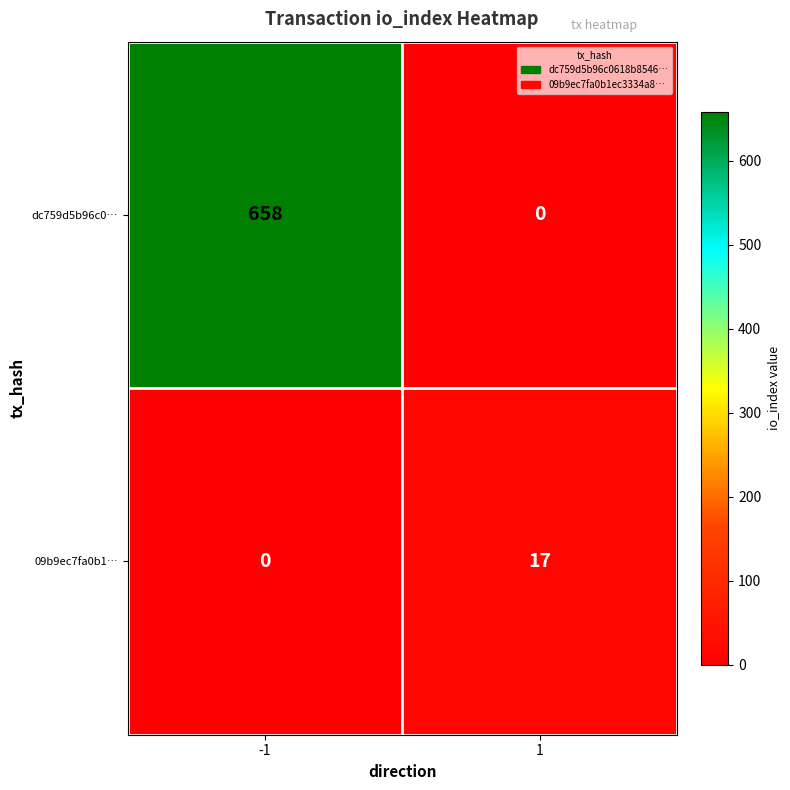

Is it true that dc759d5b96c0… equals 658 at -1?

True